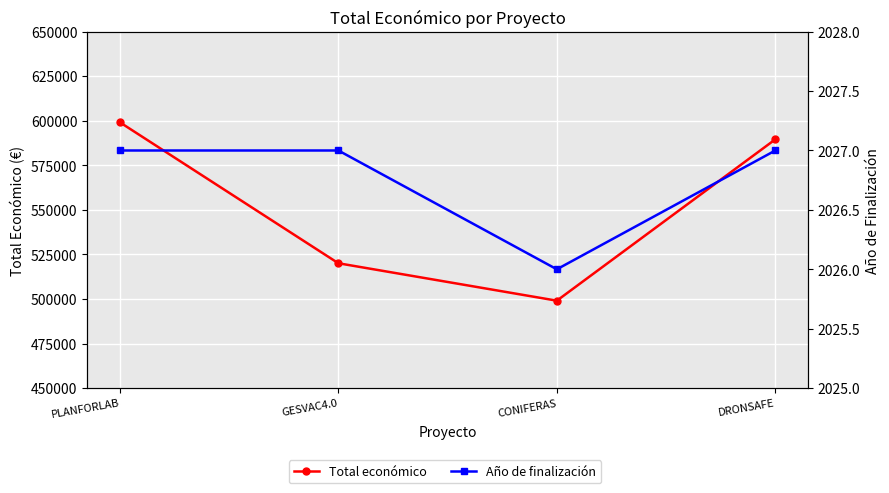

Where does the Total económico series first go above 589584?

PLANFORLAB